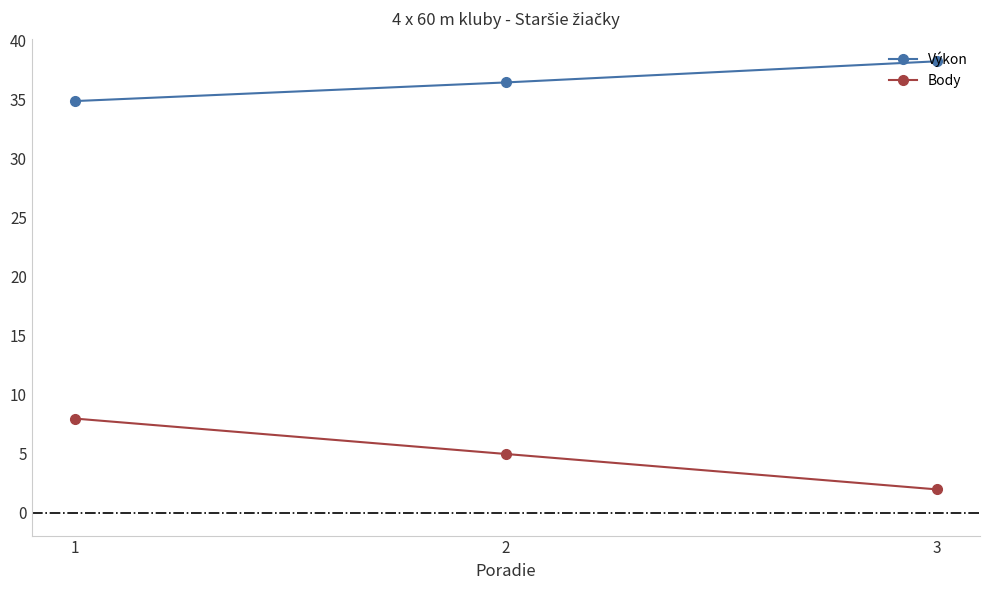

The value of Body at 1 is 8.0. True or false?

True